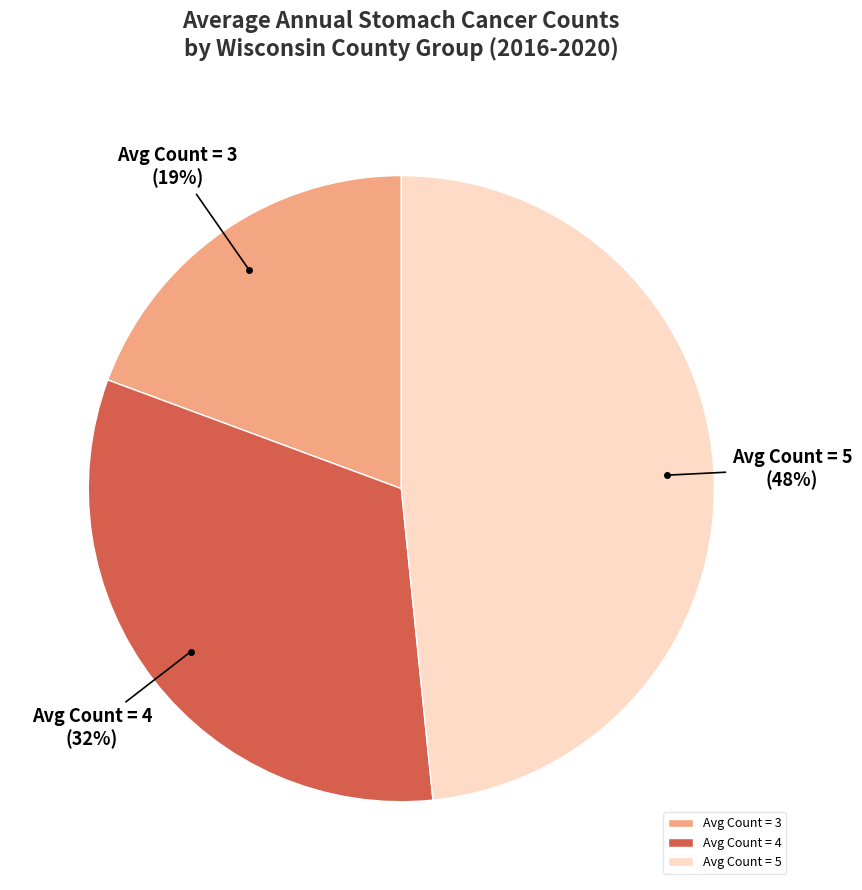

Is there any slice that represents more than half of the pie?

No